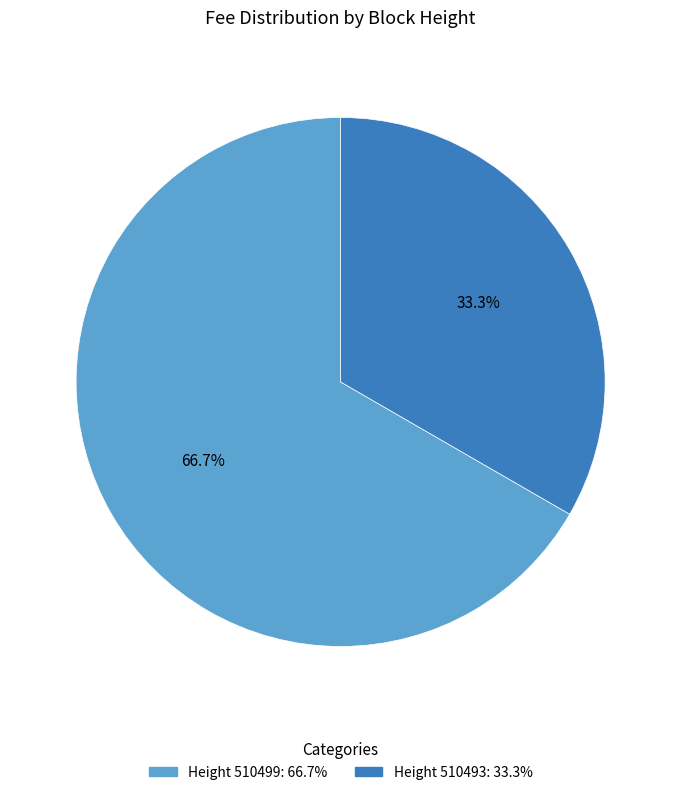

Count the number of slices in the pie.

2